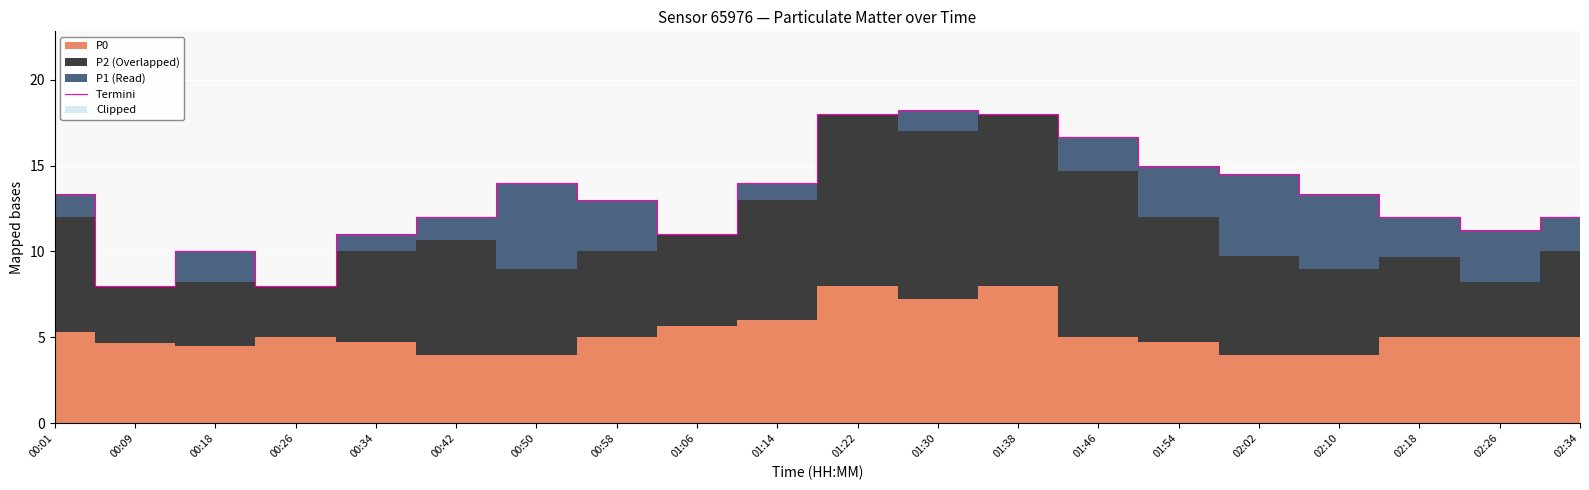

Where does the data first go above 13?

00:01